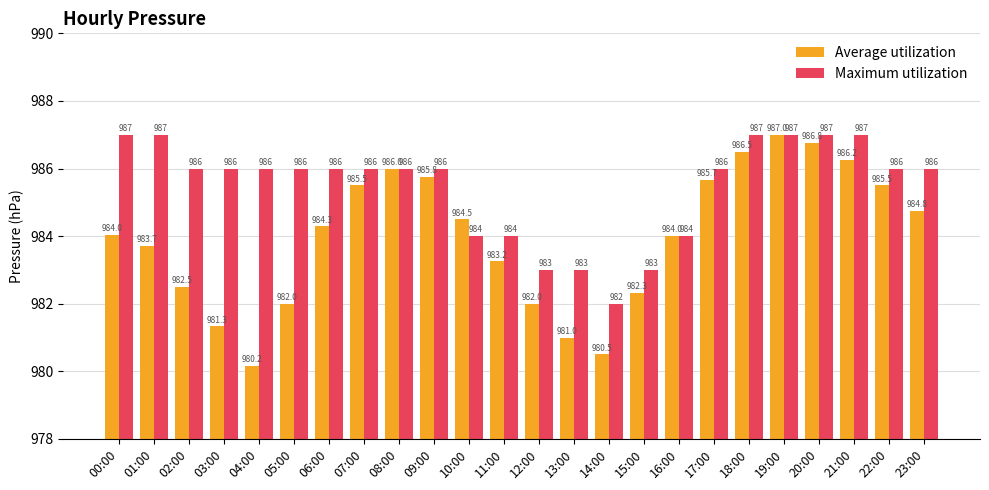

List the series in order of their overall mean, lowest first.

Average utilization, Maximum utilization